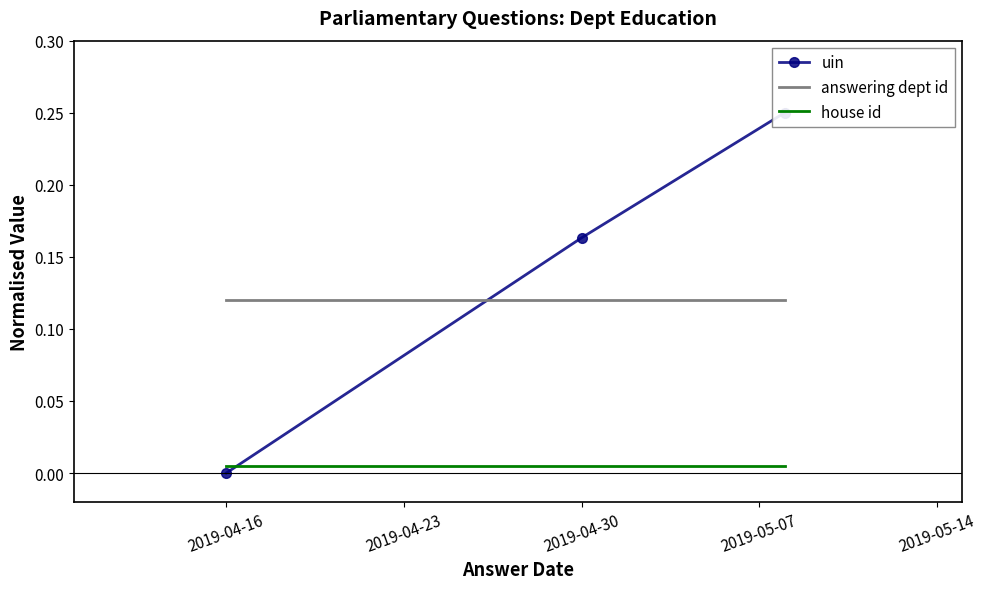

Which category has the highest value in the answering dept id series?

2019-04-16